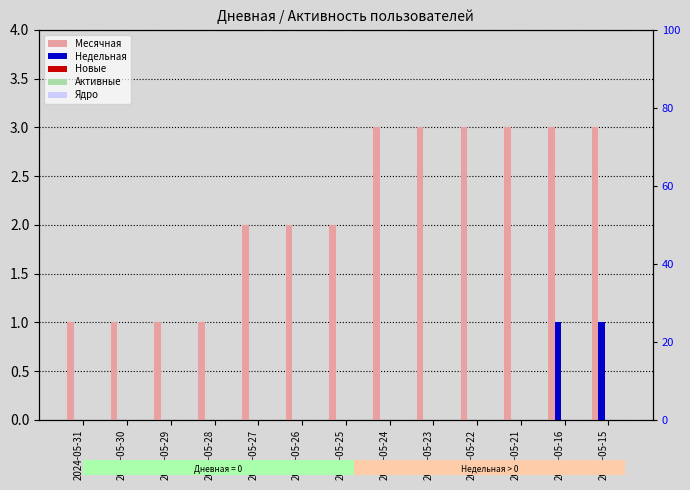

Reading right to left, list all the values displayed in this chart.

Месячная: 2024-05-15=3	2024-05-16=3	2024-05-21=3	2024-05-22=3	2024-05-23=3	2024-05-24=3	2024-05-25=2	2024-05-26=2	2024-05-27=2	2024-05-28=1	2024-05-29=1	2024-05-30=1	2024-05-31=1
Недельная: 2024-05-15=1	2024-05-16=1	2024-05-21=0	2024-05-22=0	2024-05-23=0	2024-05-24=0	2024-05-25=0	2024-05-26=0	2024-05-27=0	2024-05-28=0	2024-05-29=0	2024-05-30=0	2024-05-31=0
Новые: 2024-05-15=0	2024-05-16=0	2024-05-21=0	2024-05-22=0	2024-05-23=0	2024-05-24=0	2024-05-25=0	2024-05-26=0	2024-05-27=0	2024-05-28=0	2024-05-29=0	2024-05-30=0	2024-05-31=0
Активные: 2024-05-15=0	2024-05-16=0	2024-05-21=0	2024-05-22=0	2024-05-23=0	2024-05-24=0	2024-05-25=0	2024-05-26=0	2024-05-27=0	2024-05-28=0	2024-05-29=0	2024-05-30=0	2024-05-31=0
Ядро: 2024-05-15=0	2024-05-16=0	2024-05-21=0	2024-05-22=0	2024-05-23=0	2024-05-24=0	2024-05-25=0	2024-05-26=0	2024-05-27=0	2024-05-28=0	2024-05-29=0	2024-05-30=0	2024-05-31=0